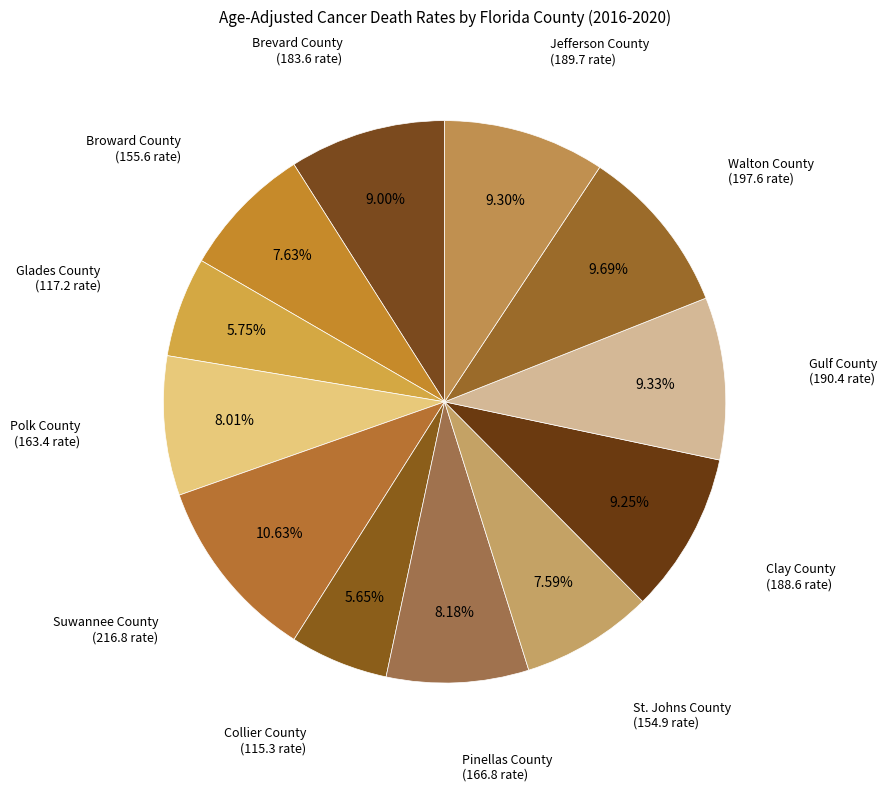

What is the largest slice in the pie chart?

Suwannee County